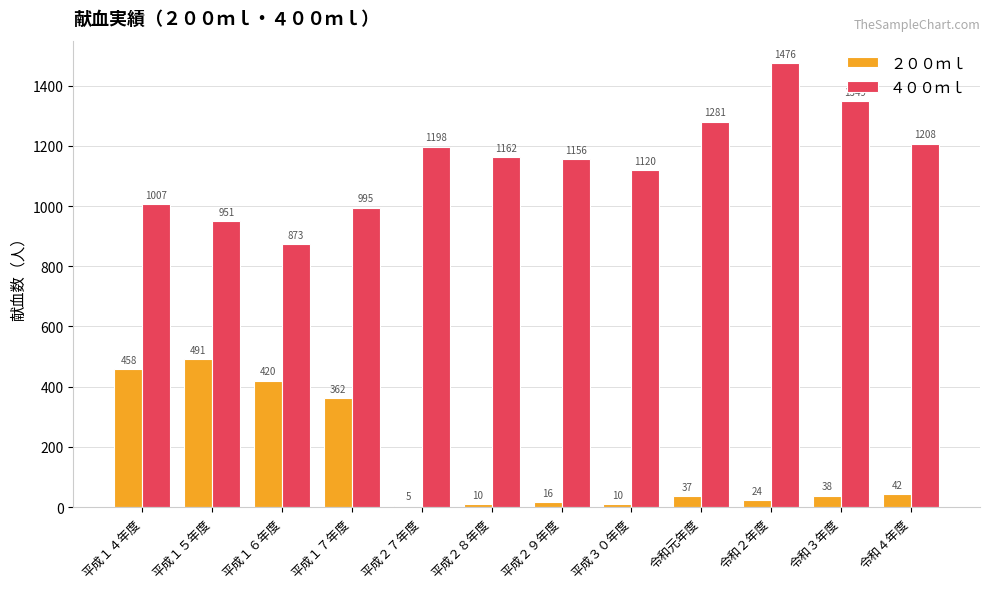

At which label is ４００ｍｌ closest to 1174?

平成２８年度